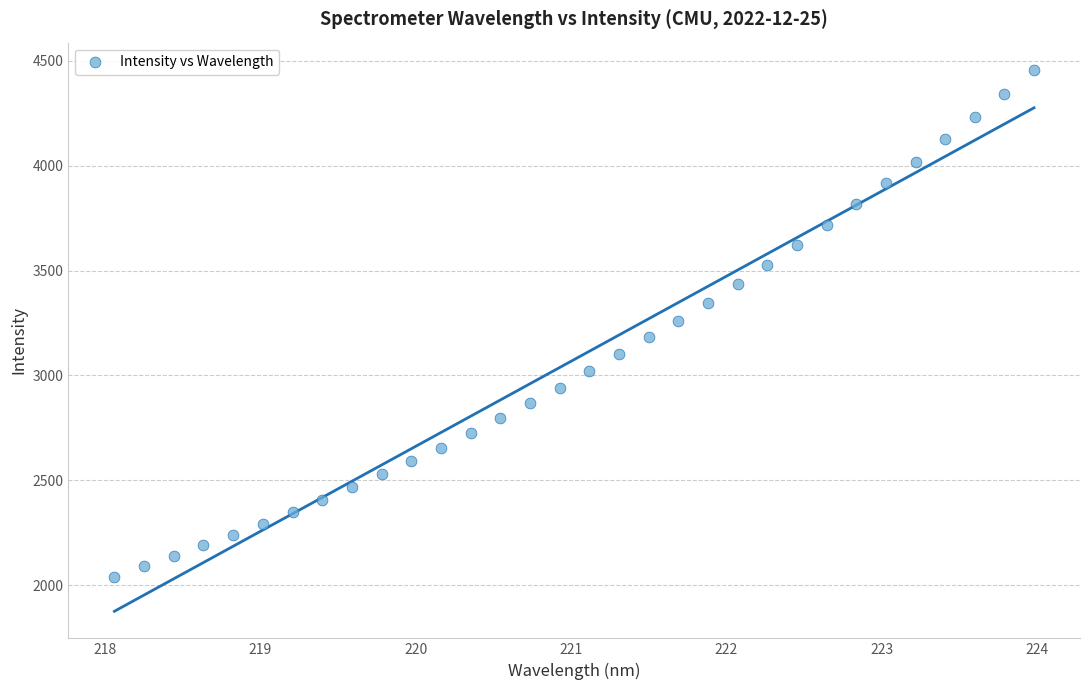

What is the range of Y values (max minus min)?

2415.2